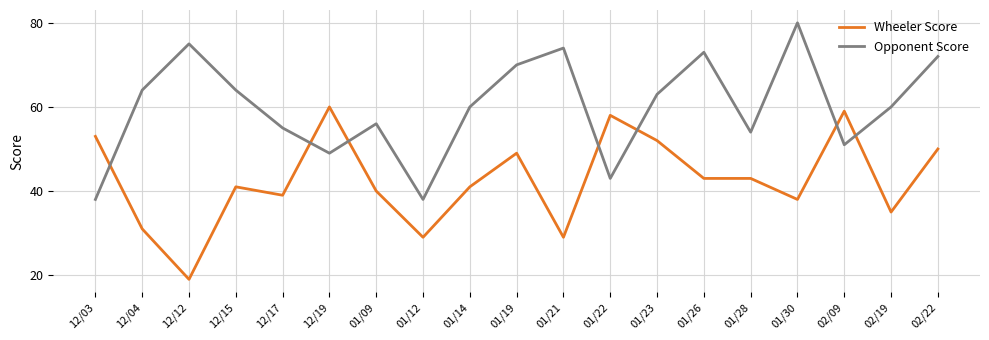

What is the smallest value displayed?

19